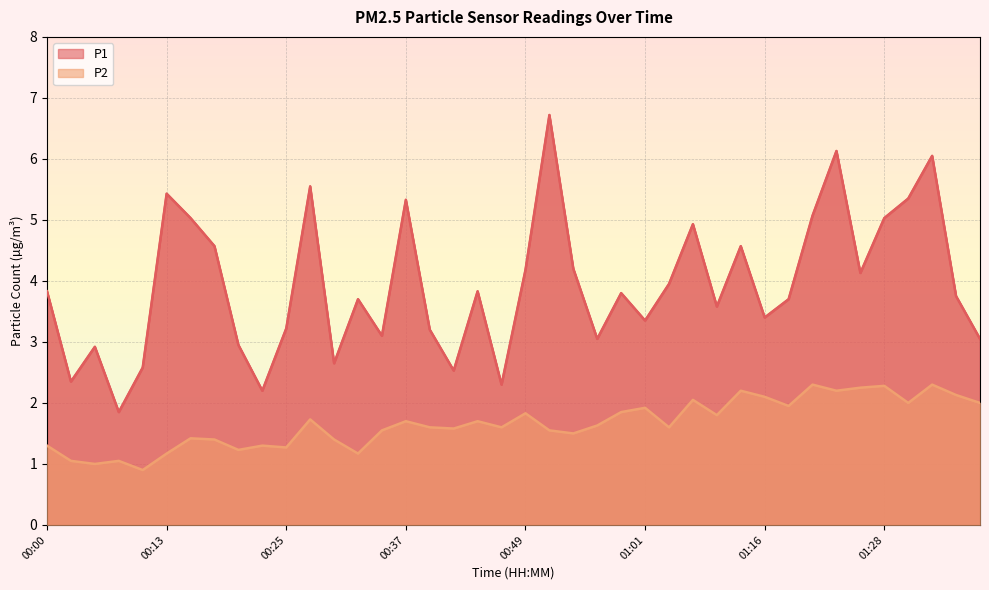

What is the total value across all series at 00:49?

6.0